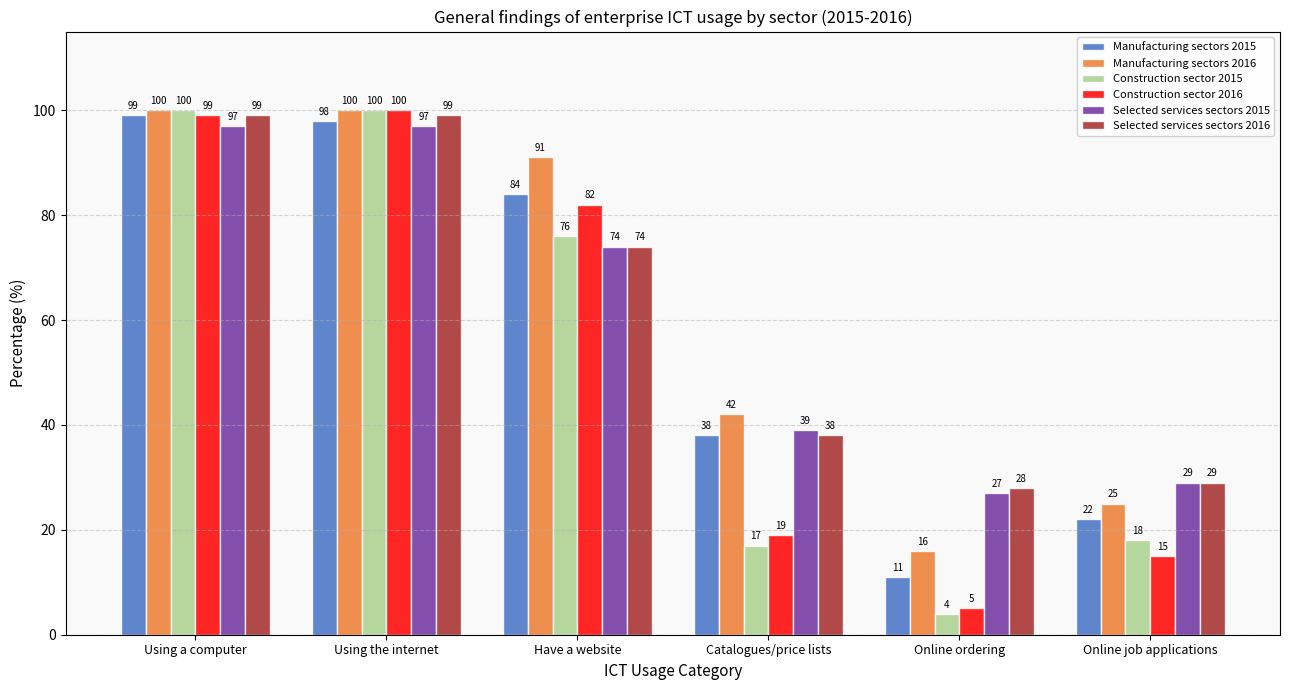

Is the value of Selected services sectors 2016 at Catalogues/price lists greater than the value of Construction sector 2015 at Using the internet?

No